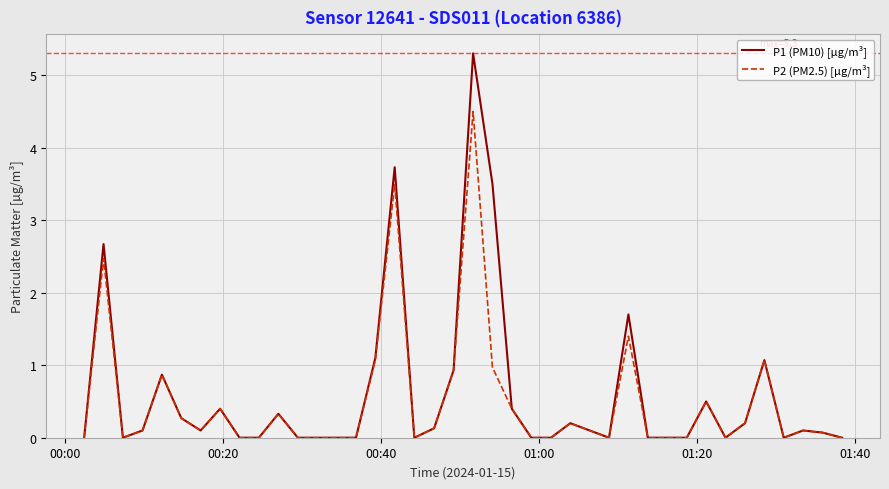

Reading left to right, what are all the values shown in this chart?

P1 (PM10) [µg/m³]: 0.0	2.7	0.0	0.1	0.9	0.3	0.1	0.4	0.0	0.0	0.3	0.0	0.0	0.0	0.0	1.1	3.7	0.0	0.1	0.9	5.3	3.5	0.4	0.0	0.0	0.2	0.1	0.0	1.7	0.0	0.0	0.0	0.5	0.0	0.2	1.1	0.0	0.1	0.1	0.0
P2 (PM2.5) [µg/m³]: 0.0	2.5	0.0	0.1	0.9	0.3	0.1	0.4	0.0	0.0	0.3	0.0	0.0	0.0	0.0	1.1	3.5	0.0	0.1	0.9	4.5	1.0	0.4	0.0	0.0	0.2	0.1	0.0	1.4	0.0	0.0	0.0	0.5	0.0	0.2	1.1	0.0	0.1	0.1	0.0